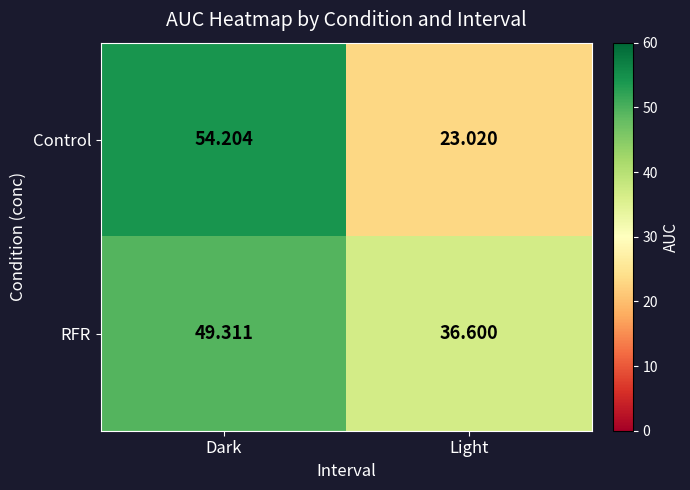

Which label corresponds to the largest value in the chart?

Dark